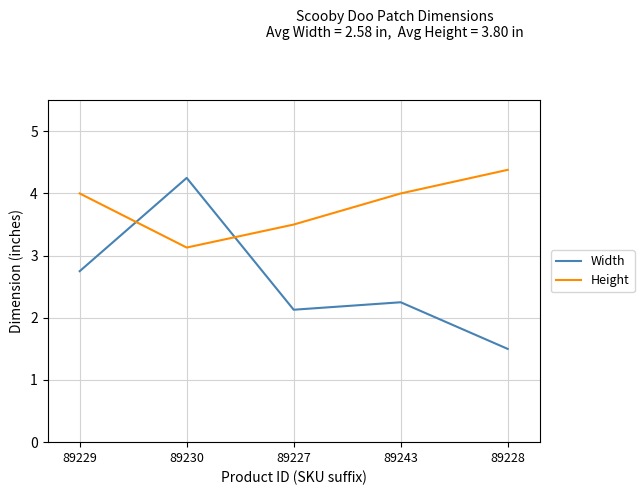

At which category does the chart reach its minimum across all series?

89228